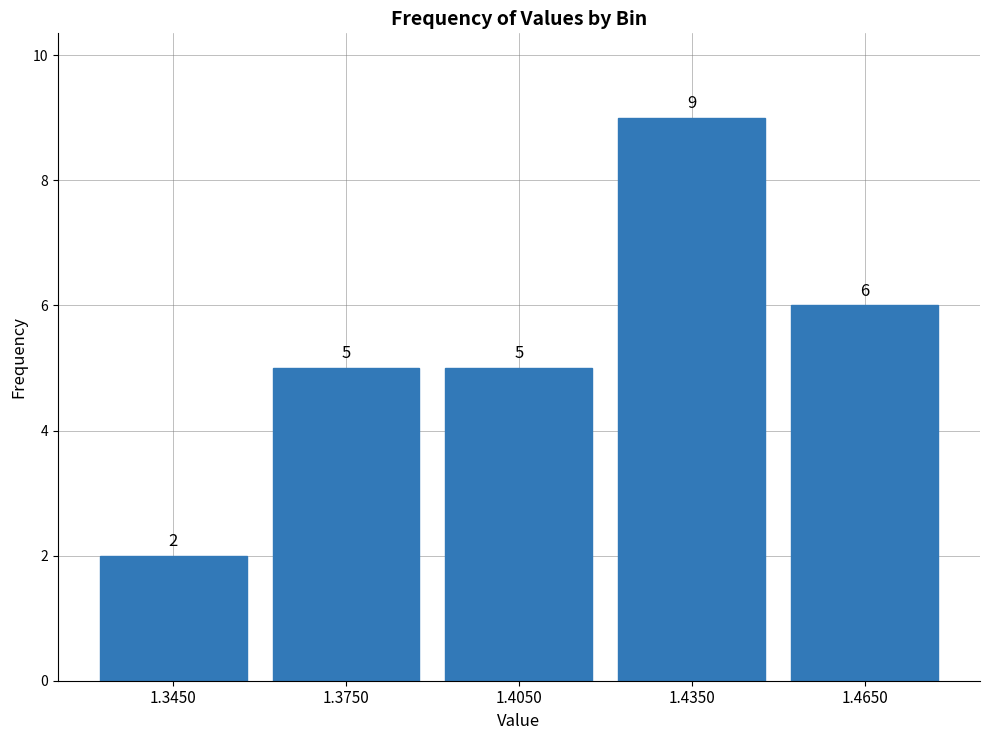

Reading left to right, list every bar in this chart as the range it spans on the x-axis followed by its height.

1.33 to 1.36: 2
1.36 to 1.39: 5
1.39 to 1.42: 5
1.42 to 1.45: 9
1.45 to 1.48: 6